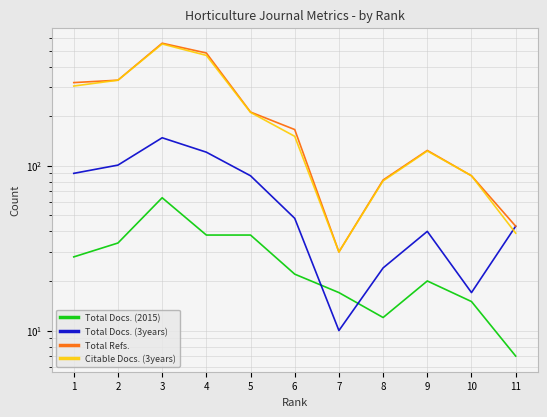

What is the average value of the Total Refs. series?

221